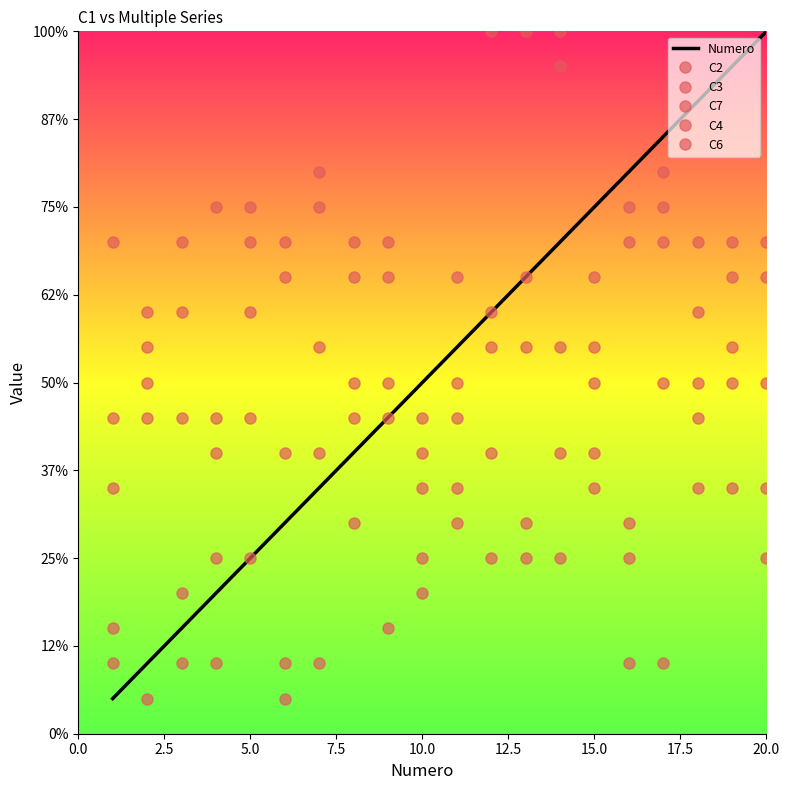

Which series has the largest total across all categories?

C2